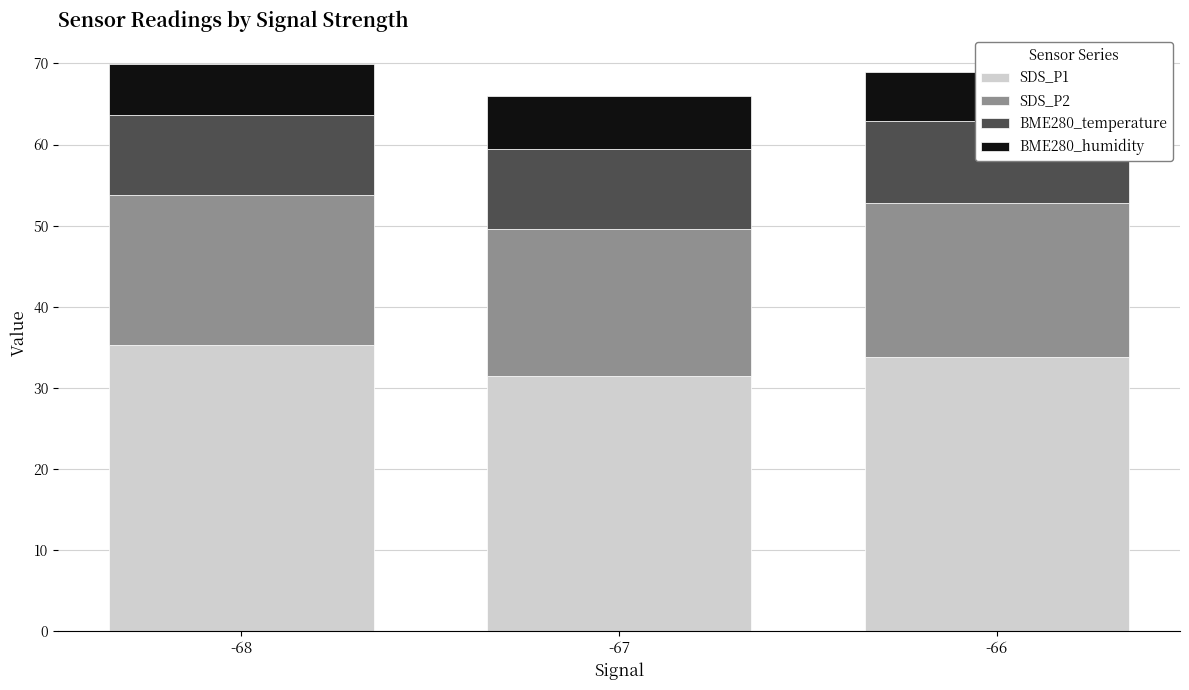

Rank the categories by BME280_temperature value from highest to lowest.

-66, -68, -67